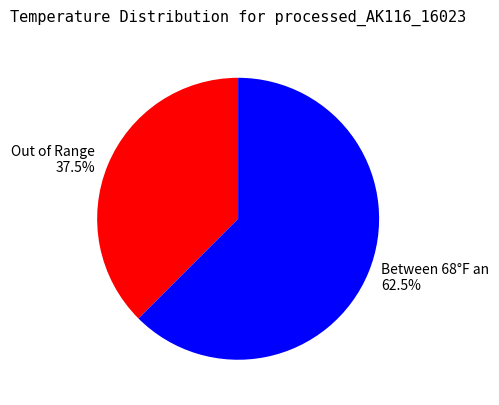

Does any single category account for the majority?

Yes